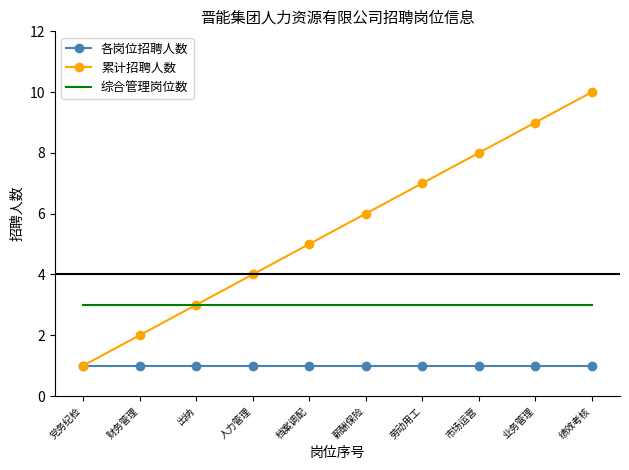

Reading left to right, transcribe all the data shown in this chart.

各岗位招聘人数: 1	1	1	1	1	1	1	1	1	1
累计招聘人数: 1	2	3	4	5	6	7	8	9	10
综合管理岗位数: 3	3	3	3	3	3	3	3	3	3